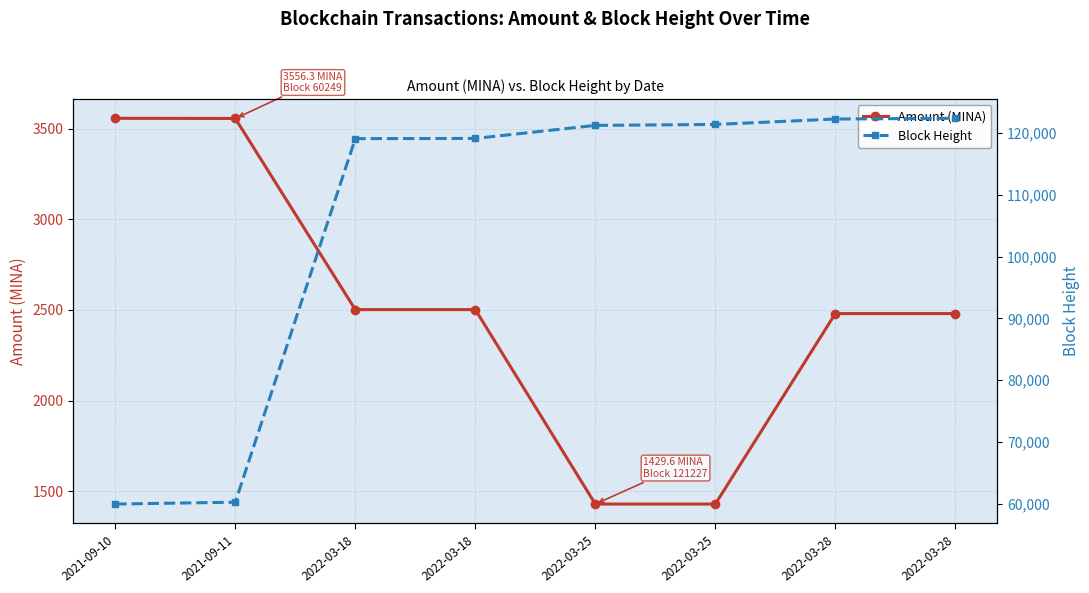

At which label is Block Height closest to 91161?

2022-03-18